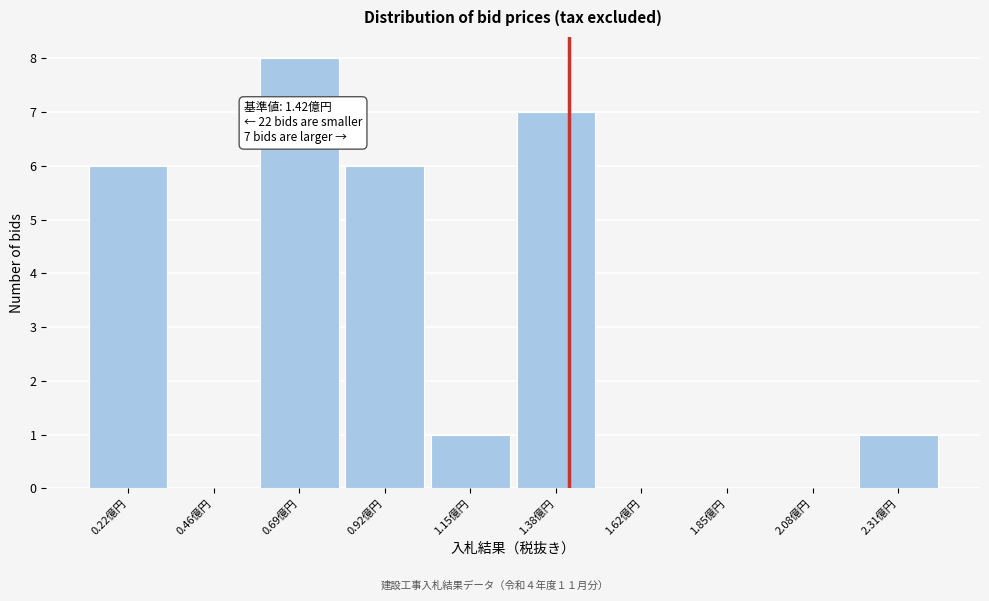

Reading left to right, transcribe all the data shown in this chart.

0.22億円=6	0.46億円=0	0.69億円=8	0.92億円=6	1.15億円=1	1.38億円=7	1.62億円=0	1.85億円=0	2.08億円=0	2.31億円=1